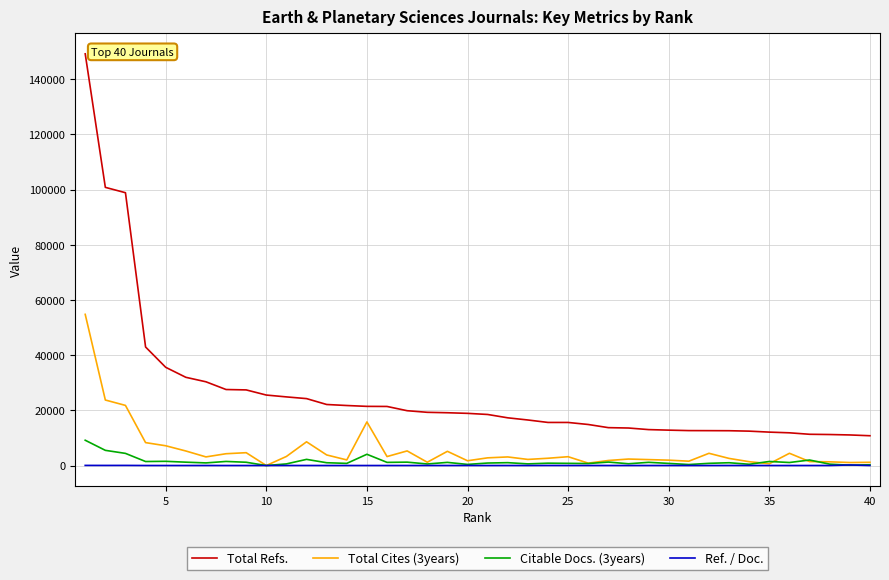

What is the difference between the maximum and second lowest values in the Total Cites (3years) series?

54110.0